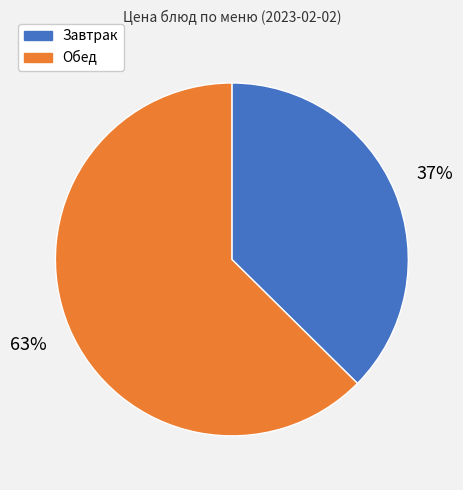

How many slices are in this pie chart?

2